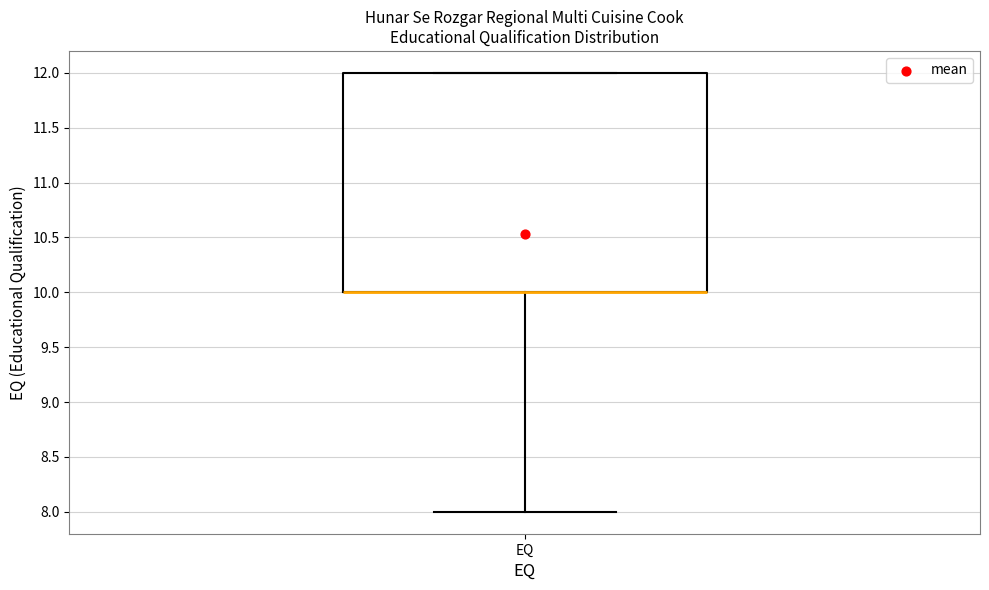

Where is the lower edge of the box for EQ on the y-axis? The values are not printed on the chart, so give them approximately, as read against the axis.

10